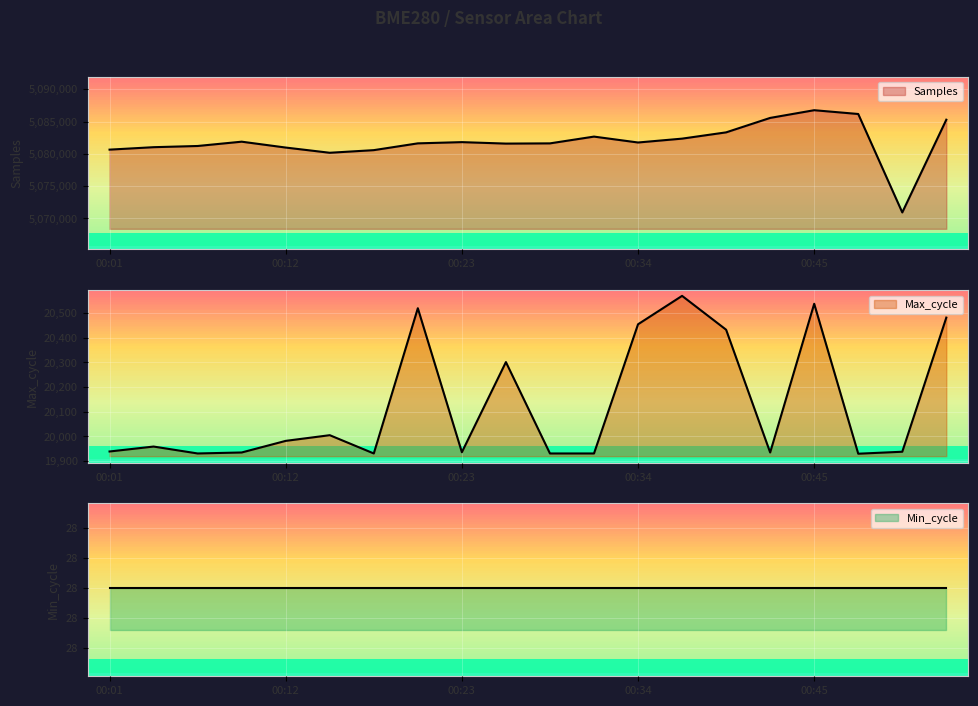

Read the Samples value at 00:12.

5080973